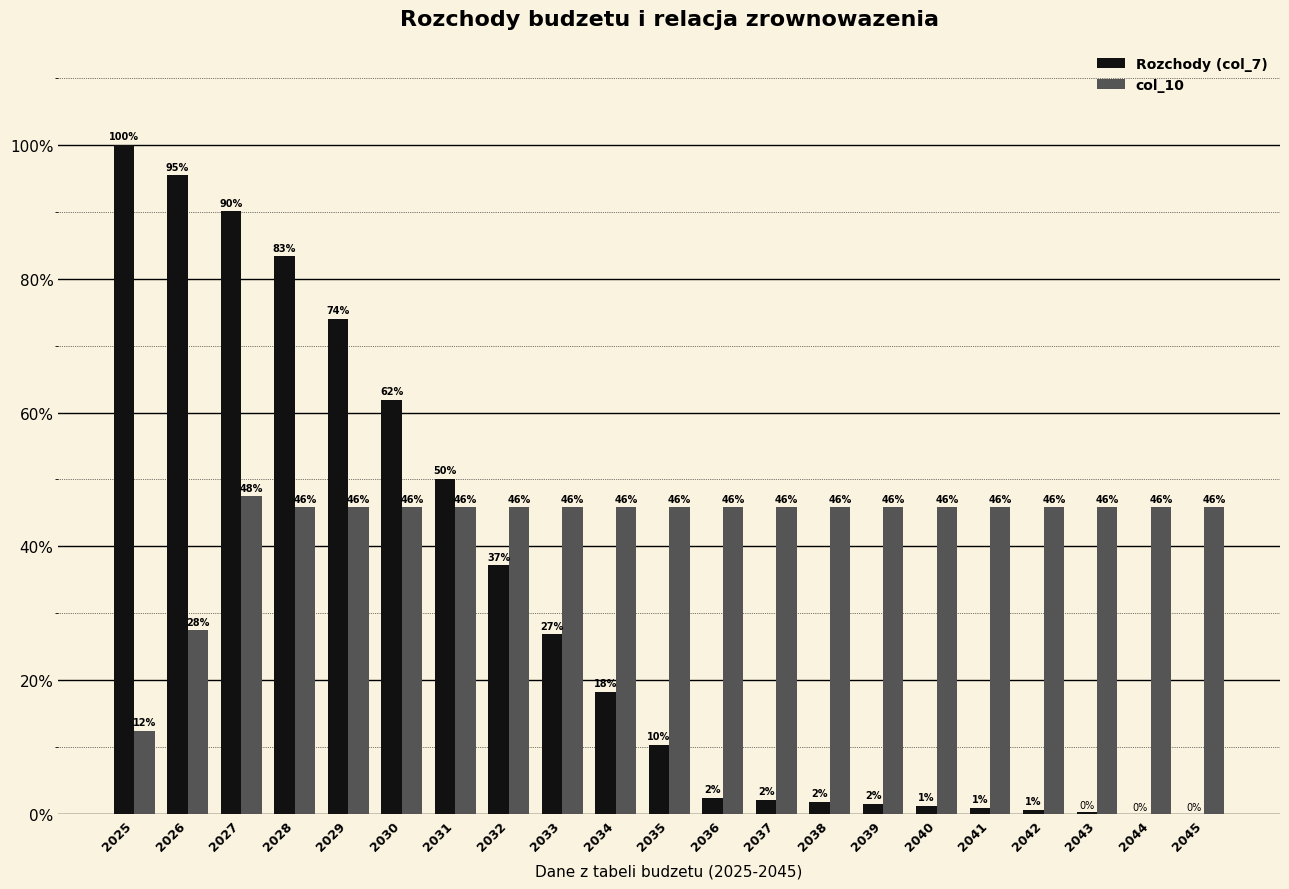

How many groups of bars are there?

21